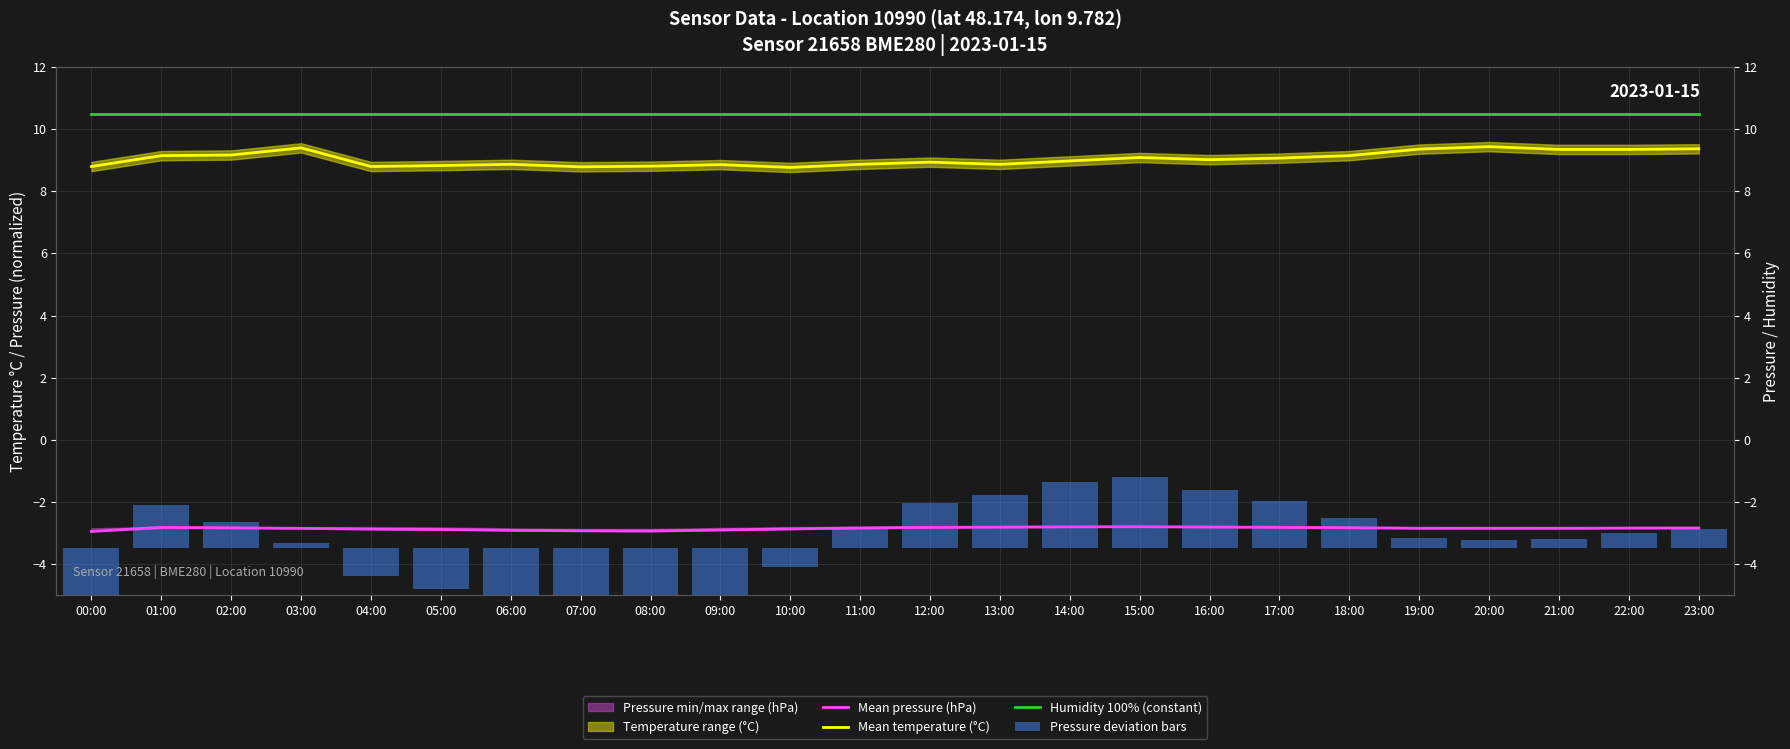

Which has a higher value, 11:00 or 04:00?

11:00